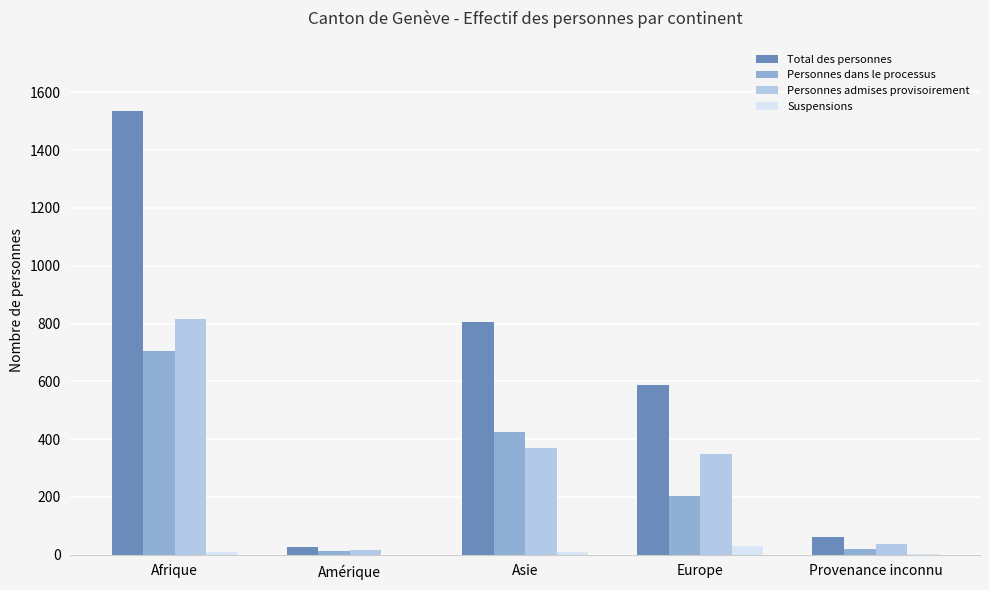

At which label does Personnes dans le processus reach its peak?

Afrique